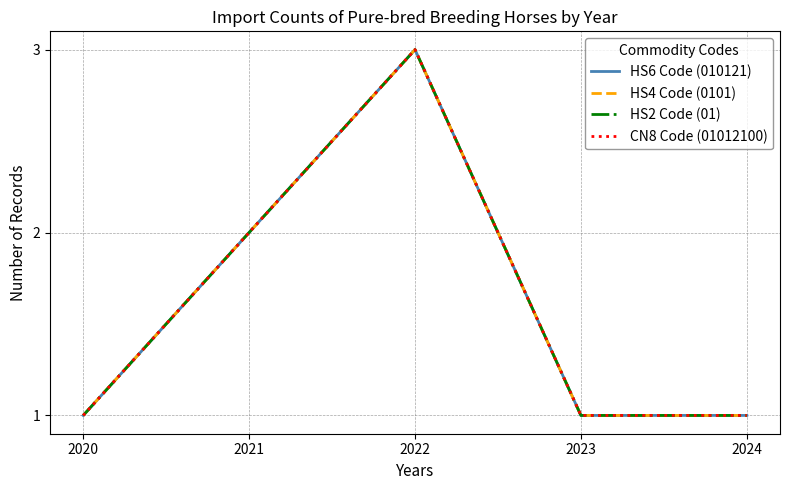

Which series changed the most between 2022 and 2023?

HS6 Code (010121)